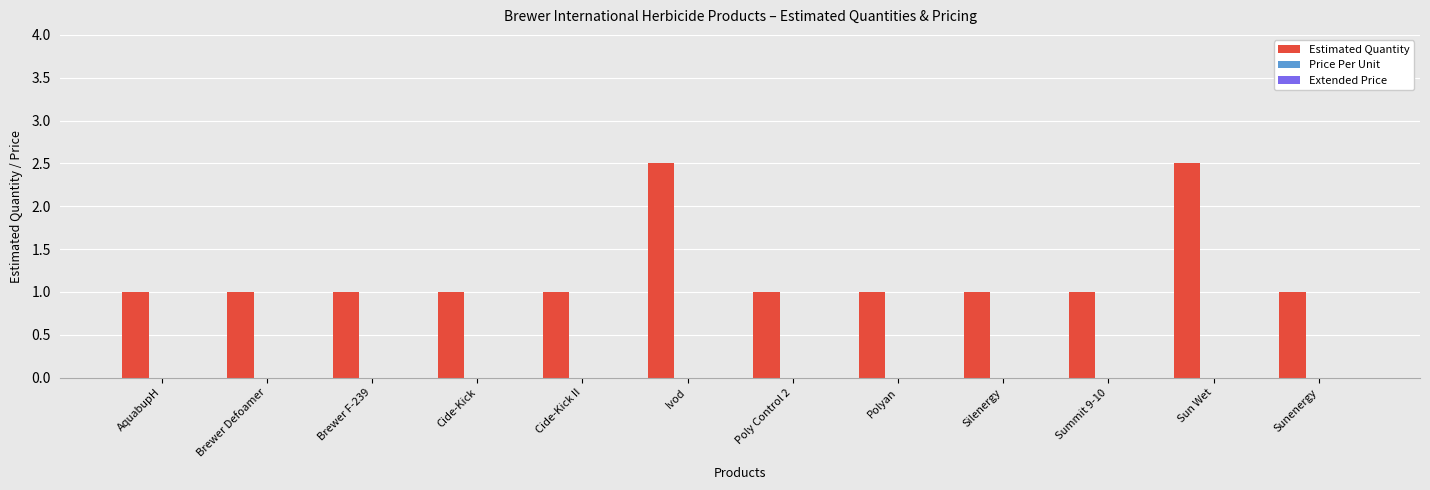

Does the chart contain any negative values?

No